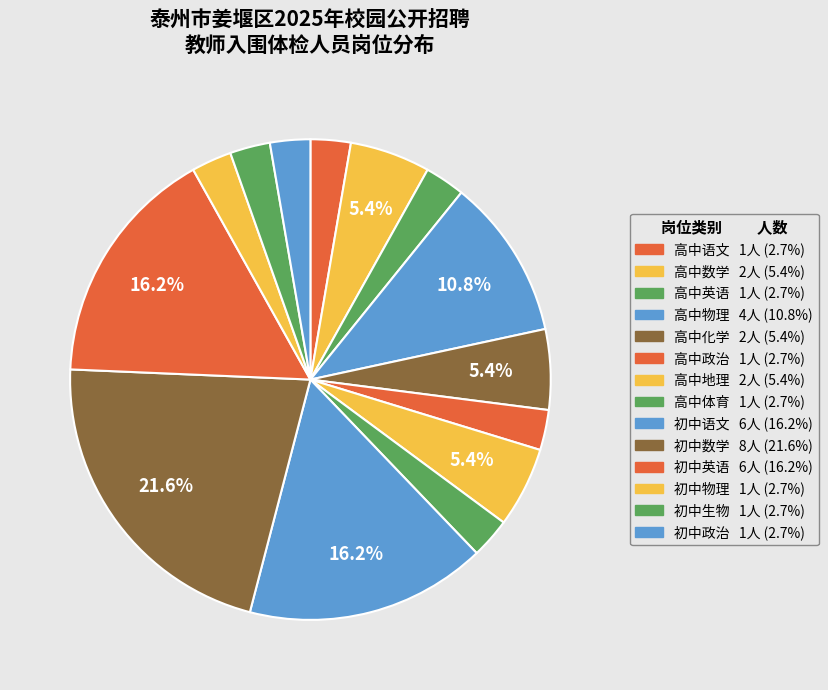

What portion of the pie excludes 高中地理?

94.6%